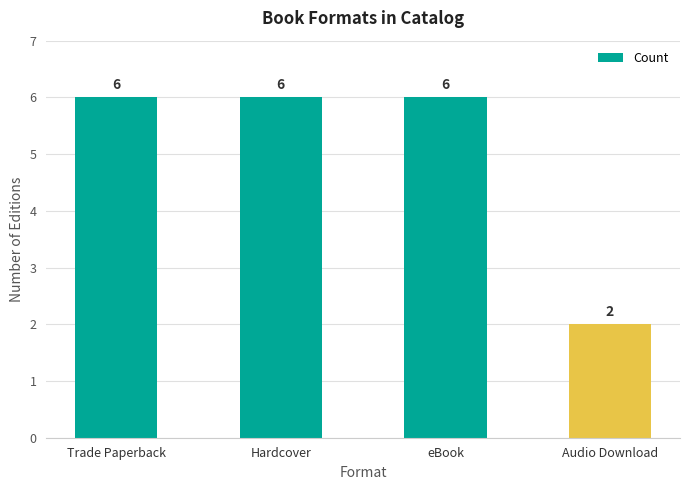

What position from the right is Trade Paperback?

4